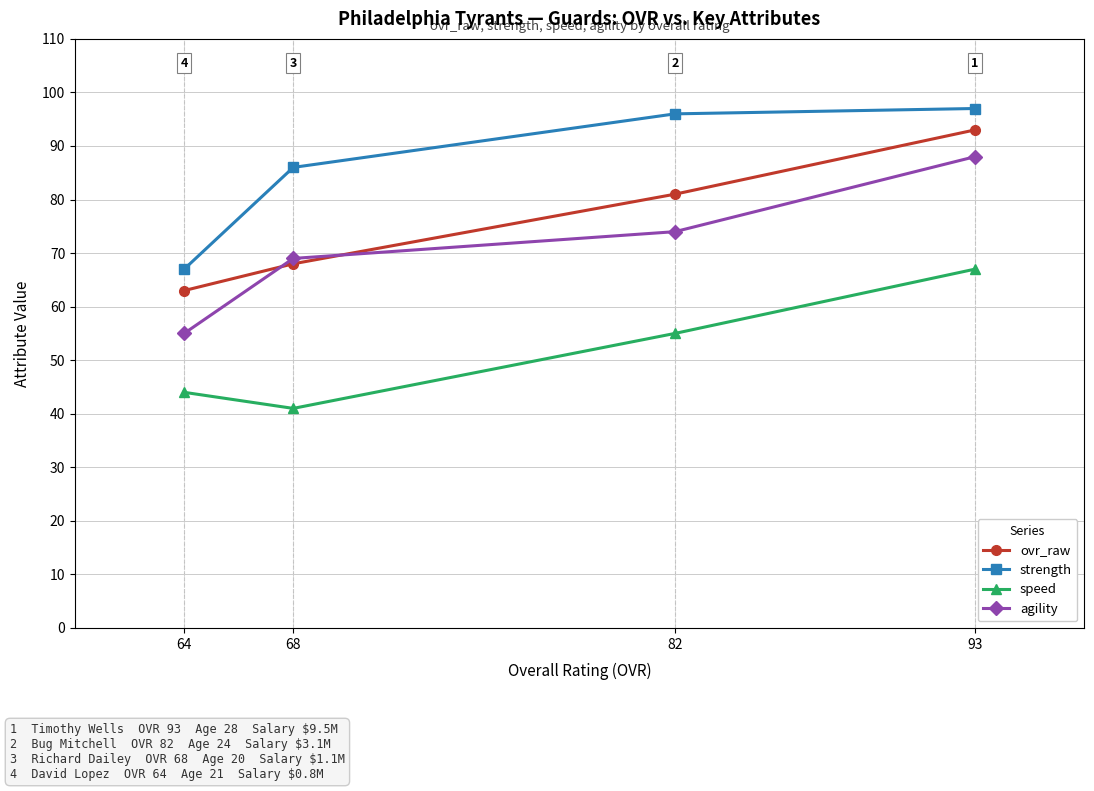

What is the sum of the speed values at 68 and 93?

108